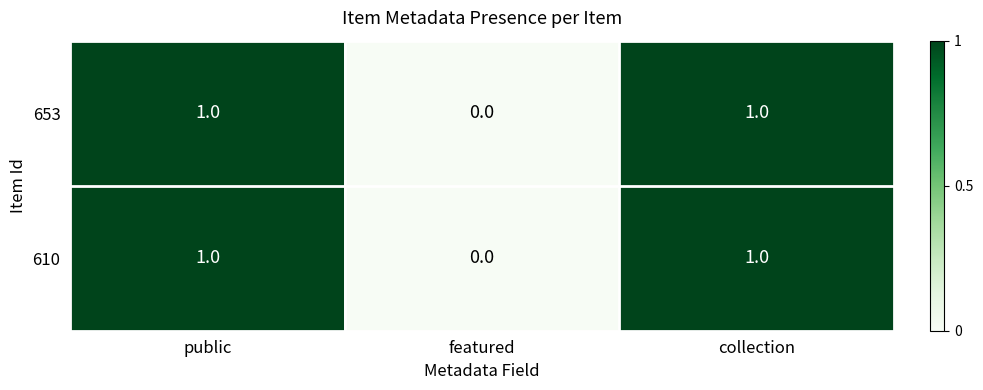

The value of 653 at collection is 1. True or false?

True